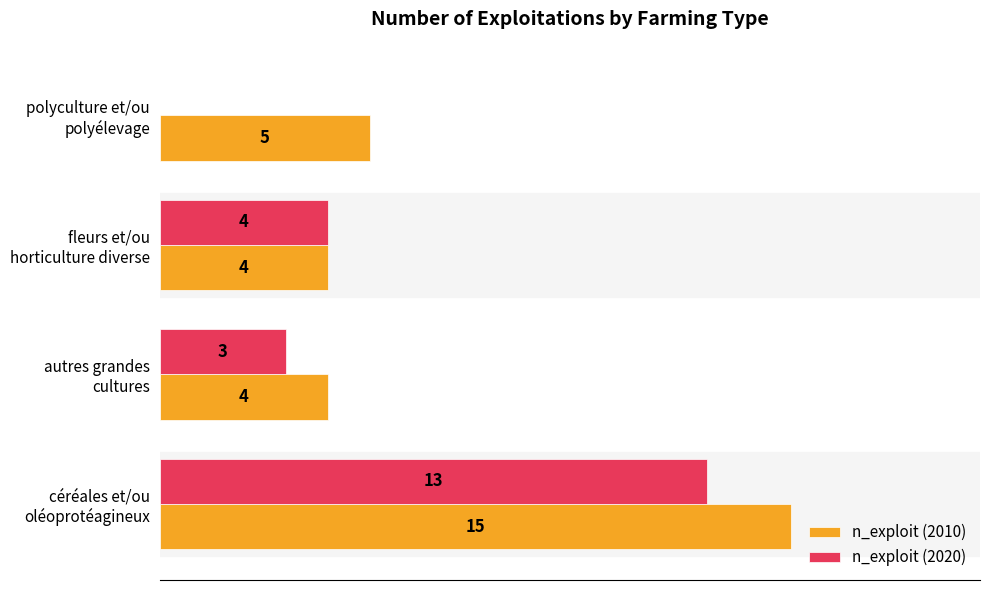

At which label is n_exploit (2010) closest to 9?

polyculture et/ou
polyélevage